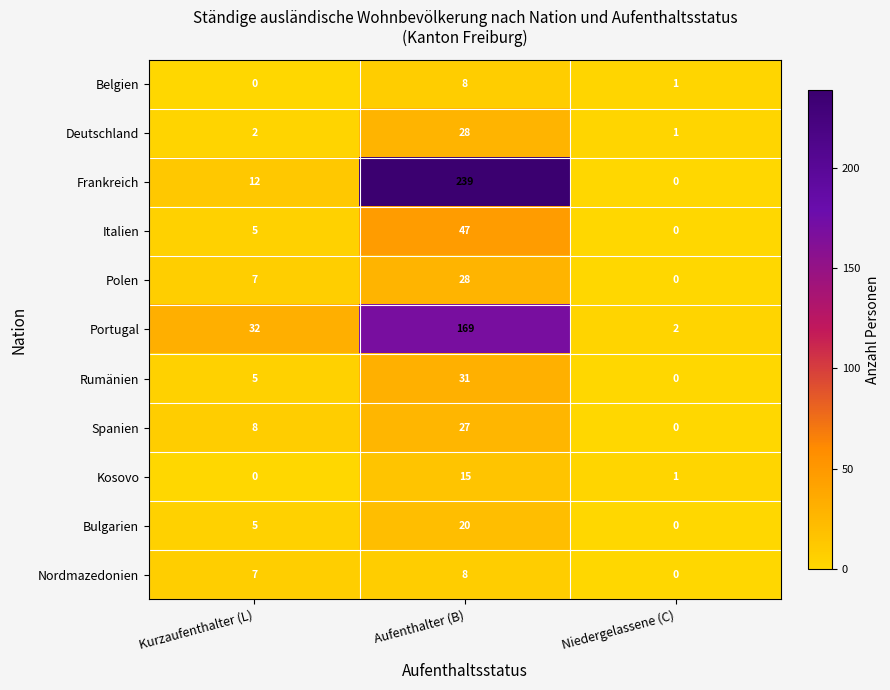

At which category is the sum across all series the highest?

Aufenthalter (B)